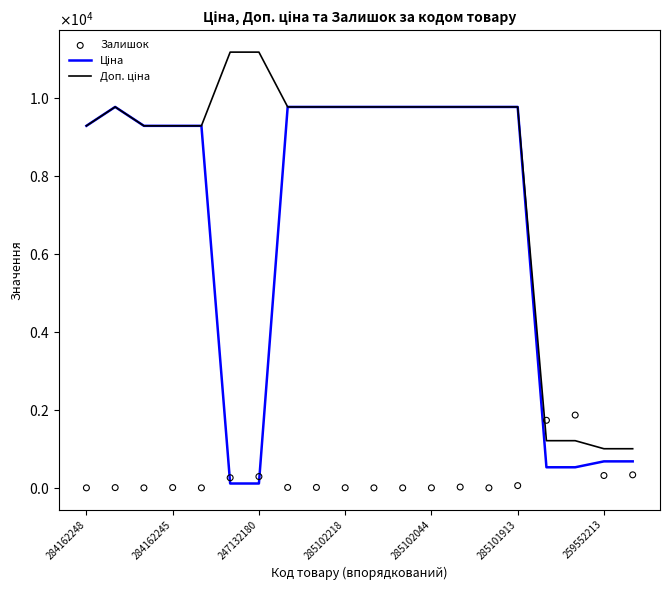

Which series reaches the minimum Y coordinate?

Залишок